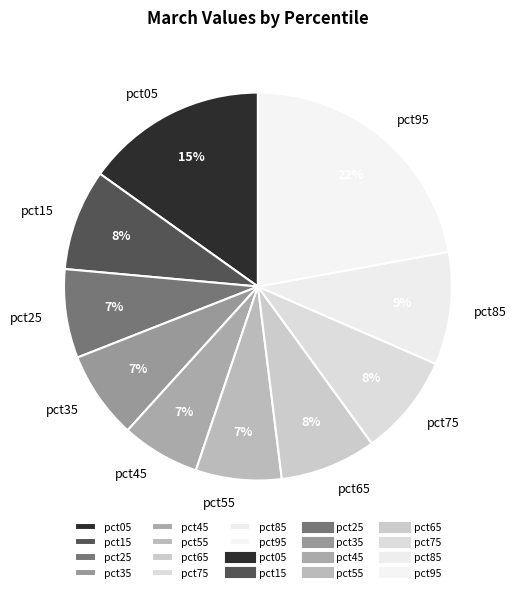

Is the sum of pct05 and pct55 greater than half?

No